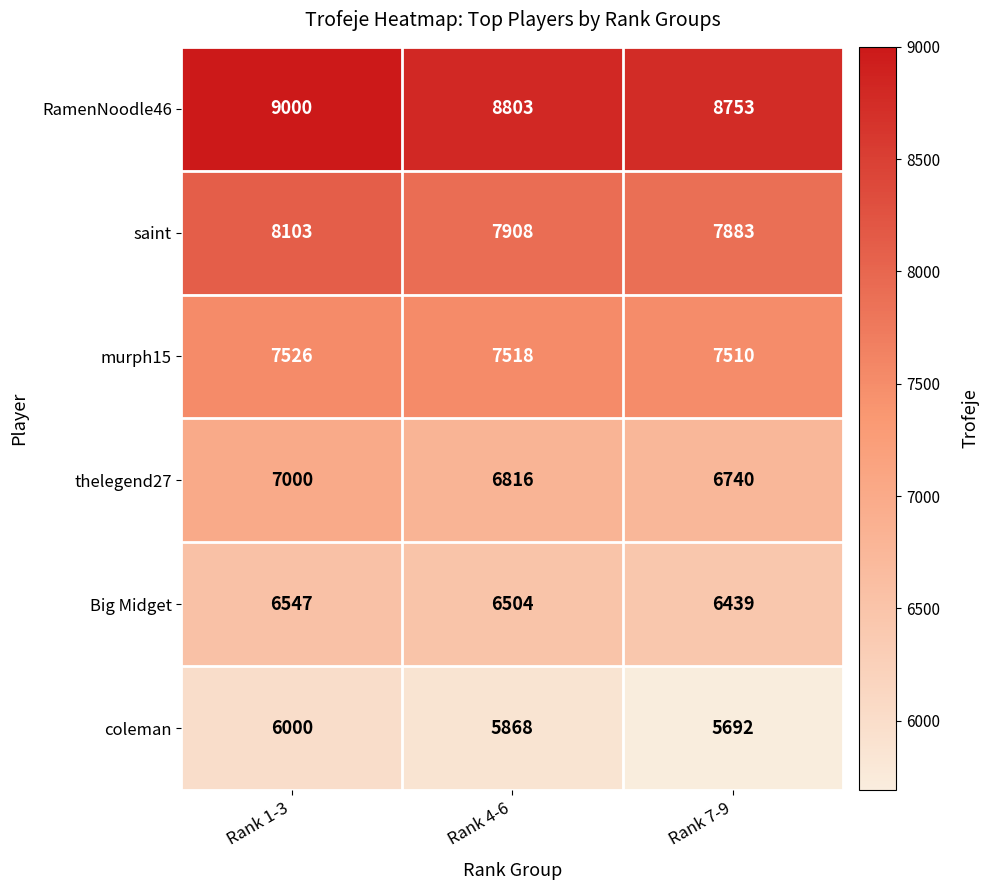

How many data points in coleman are less than 5868?

1